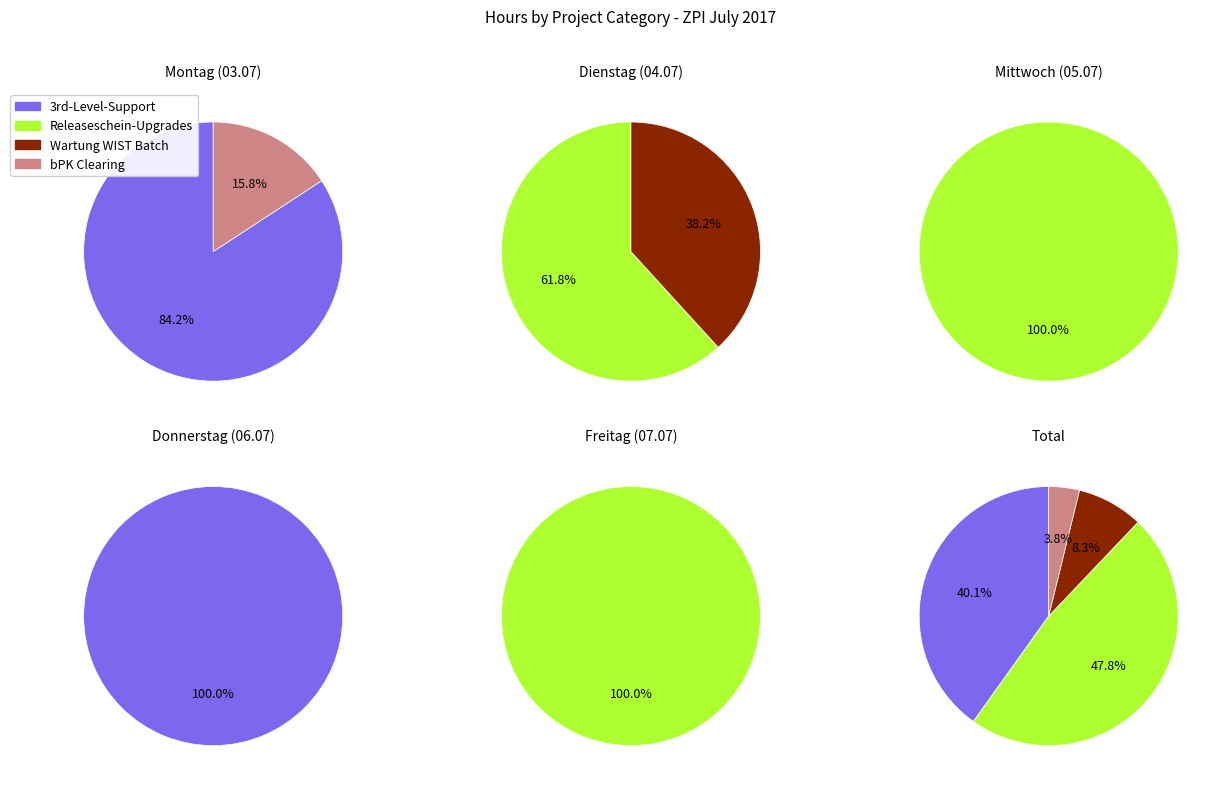

Is it true that 0 is 38% of the pie?

False